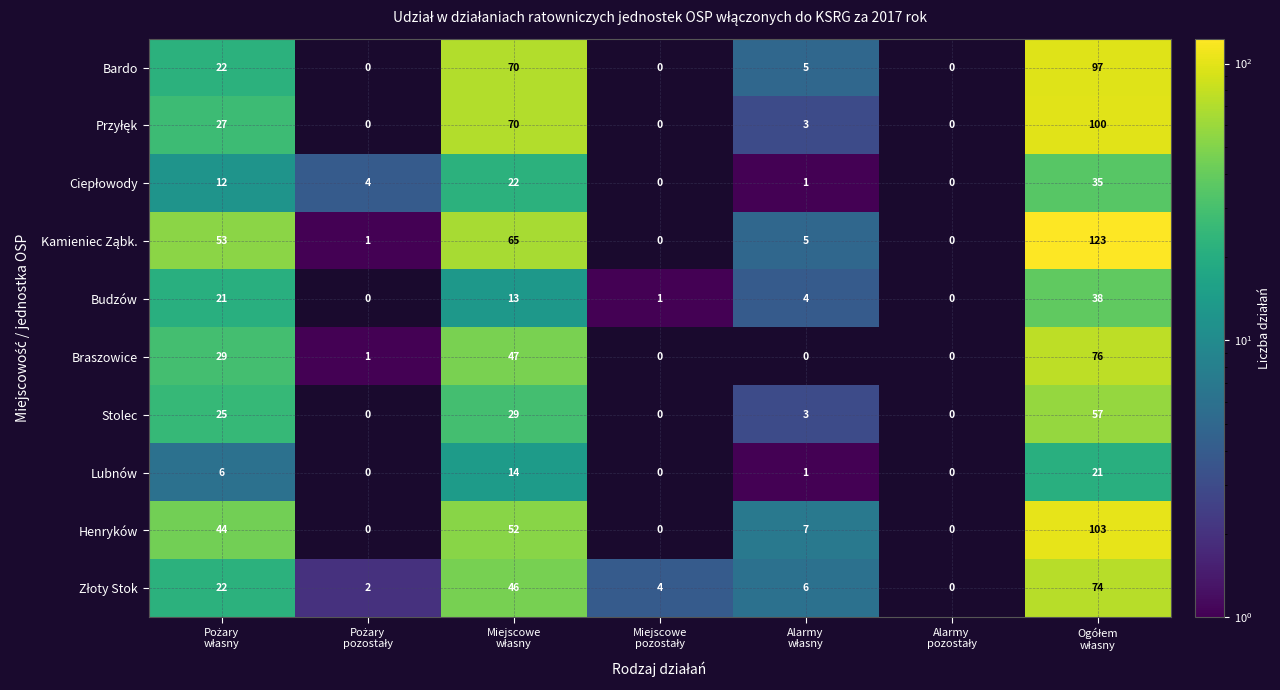

How many data points does each series have?

7